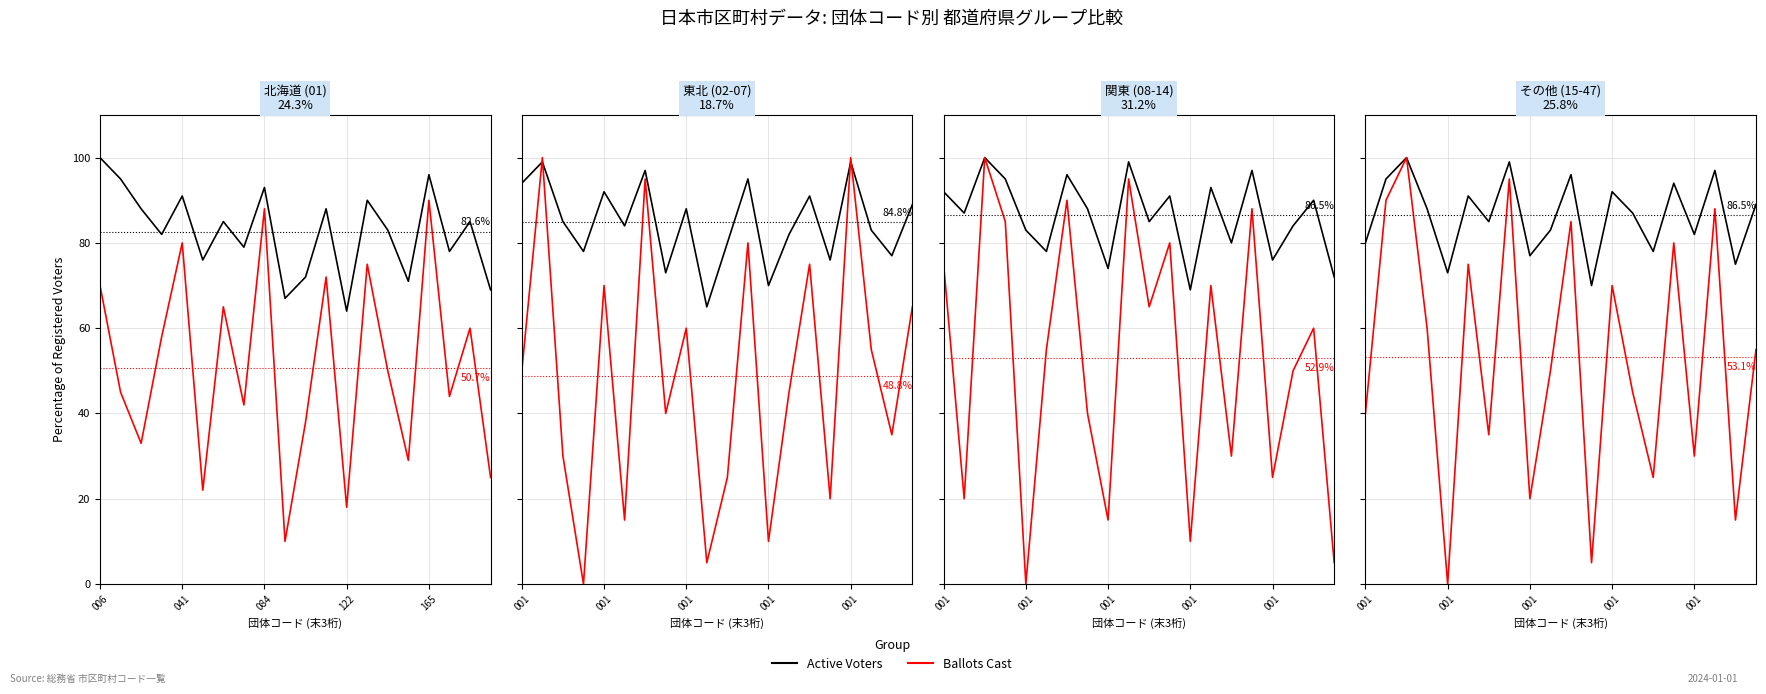

True or false: Active Voters and Ballots Cast intersect in this chart.

False